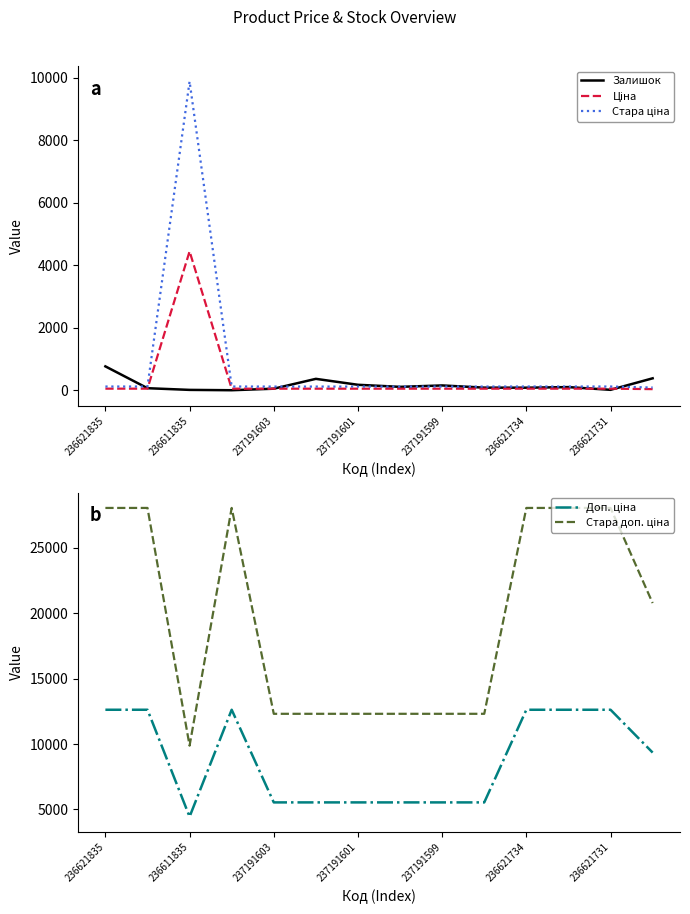

What is the sum of all Стара ціна values?

11460.4